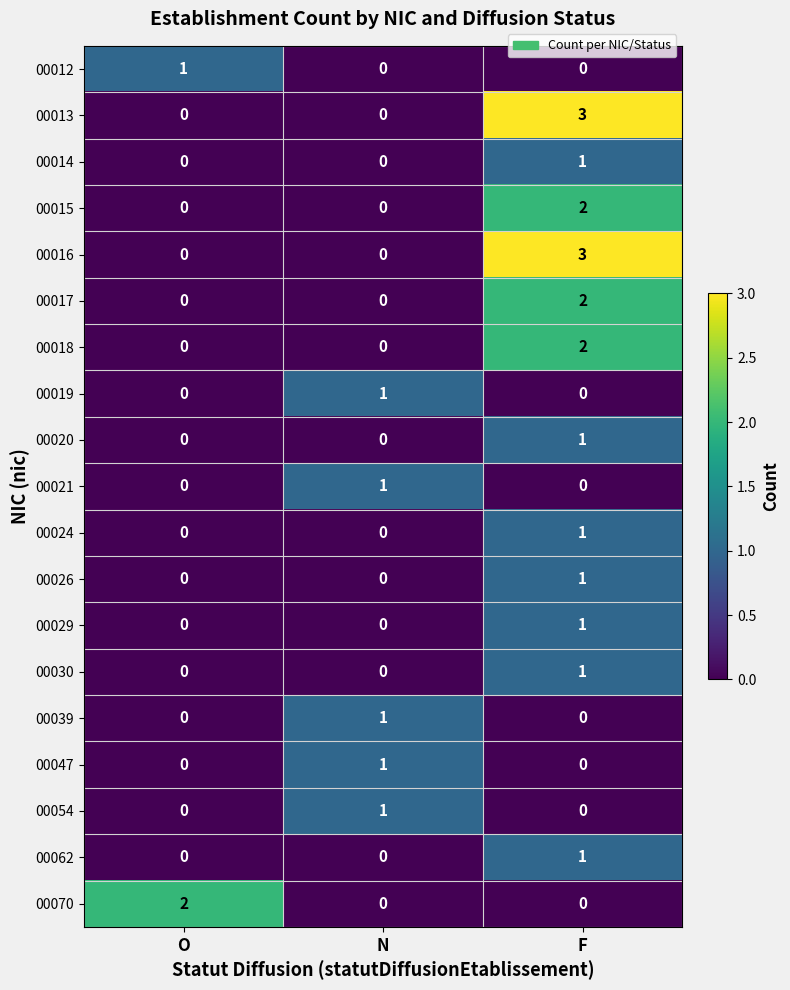

Which category has the highest value across all series?

F